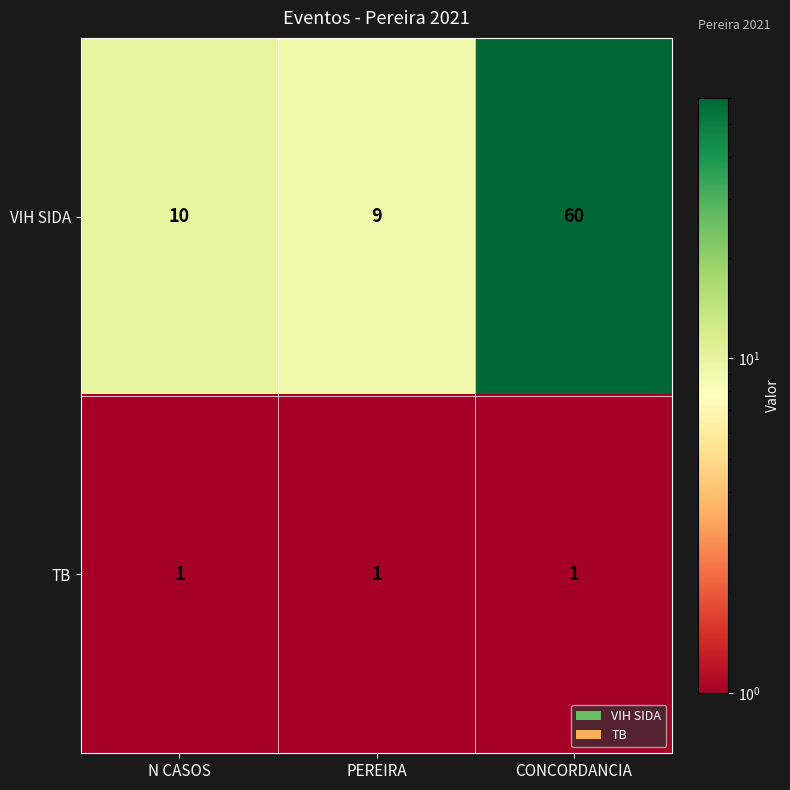

At CONCORDANCIA, list the series in order from largest to smallest.

VIH SIDA, TB